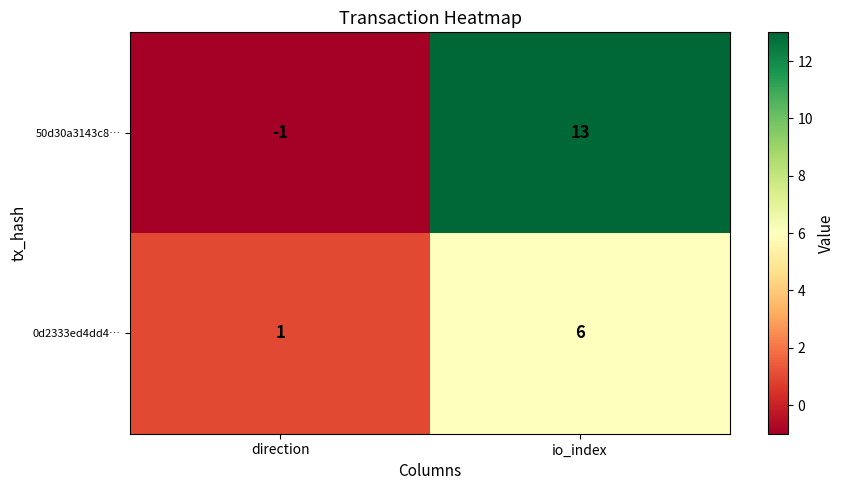

What is the maximum value shown in the chart?

13